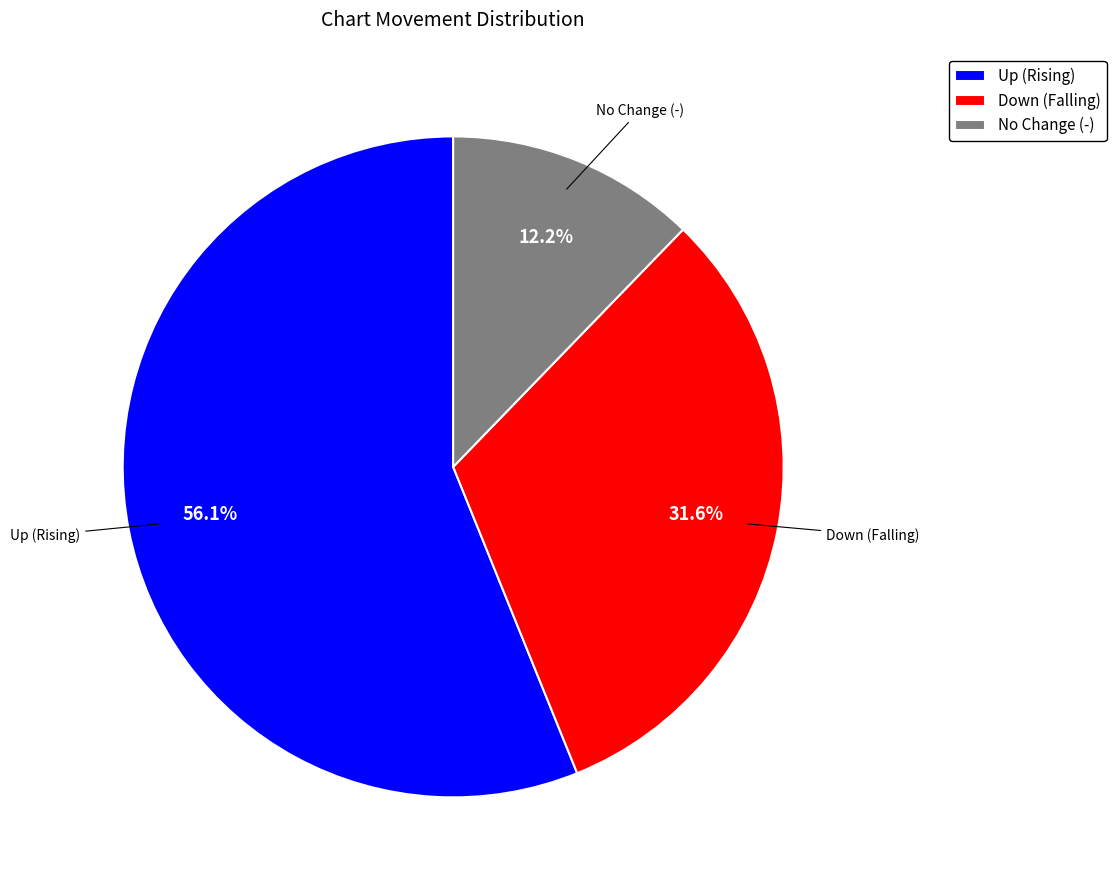

What is the smallest slice in the pie chart?

No Change (-)